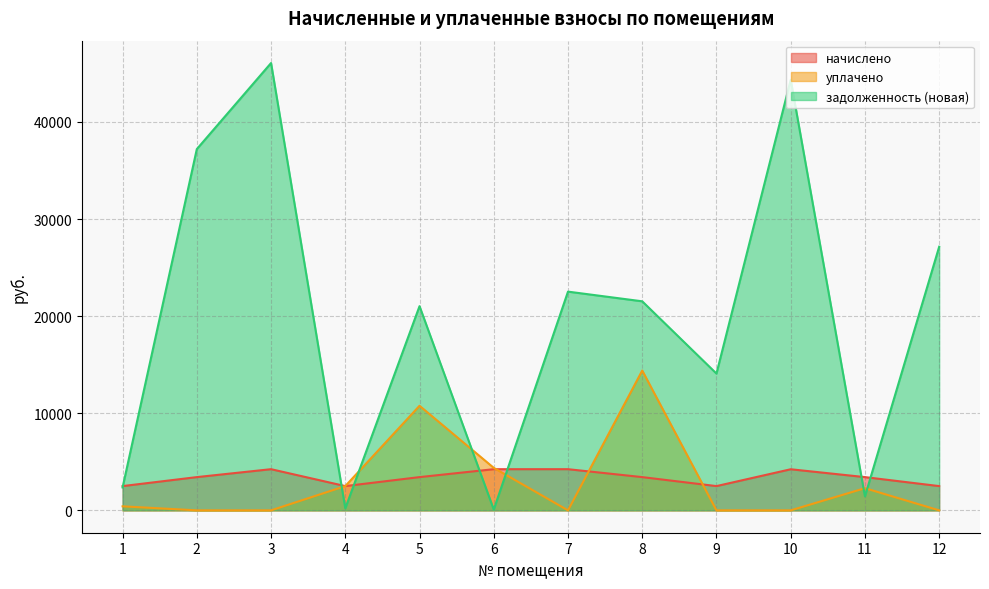

Where is the first local maximum for задолженность (новая)?

3